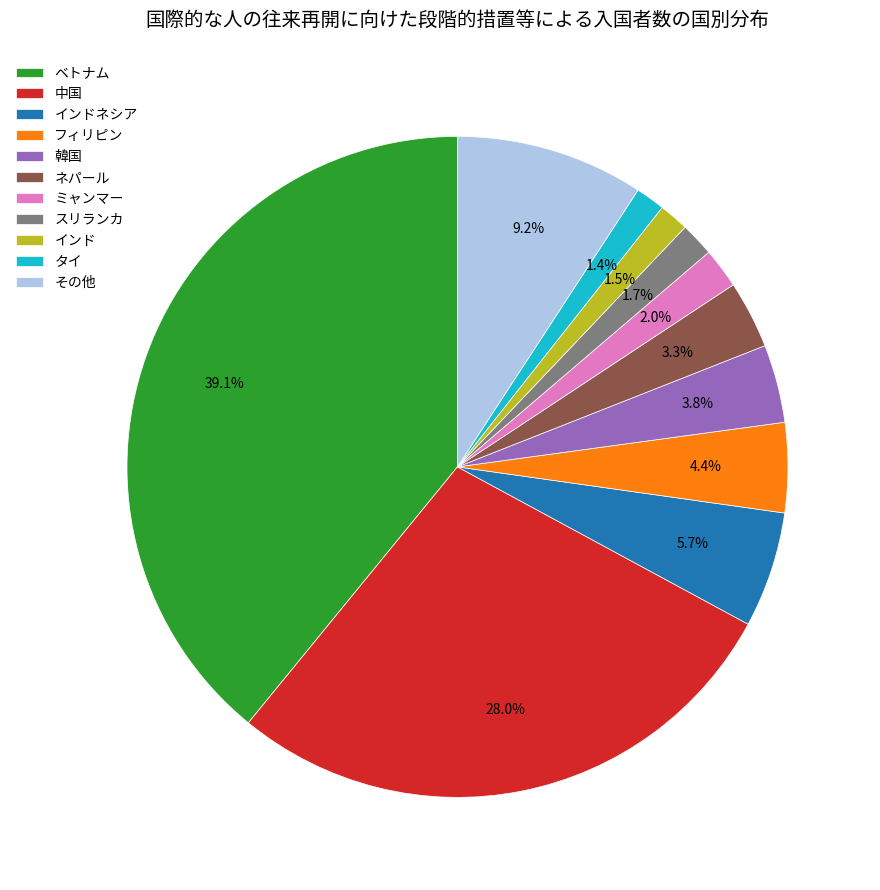

Does インド represent more than half of the total?

No